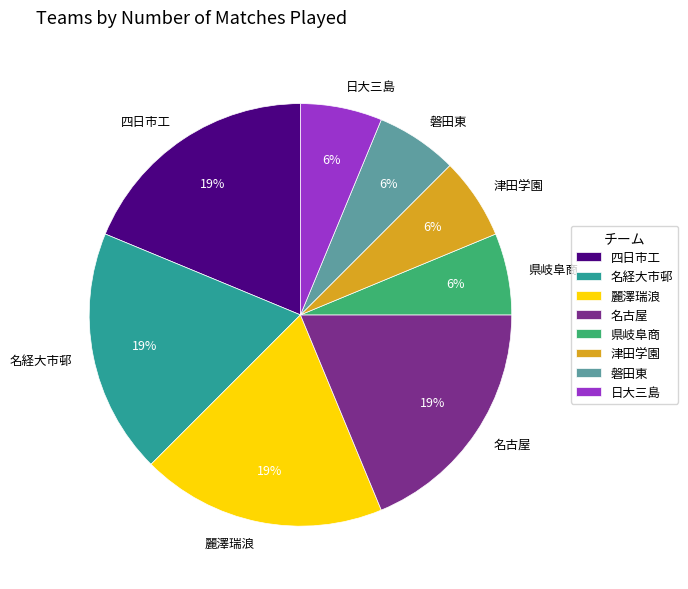

Is the sum of 名古屋 and 磐田東 greater than half?

No